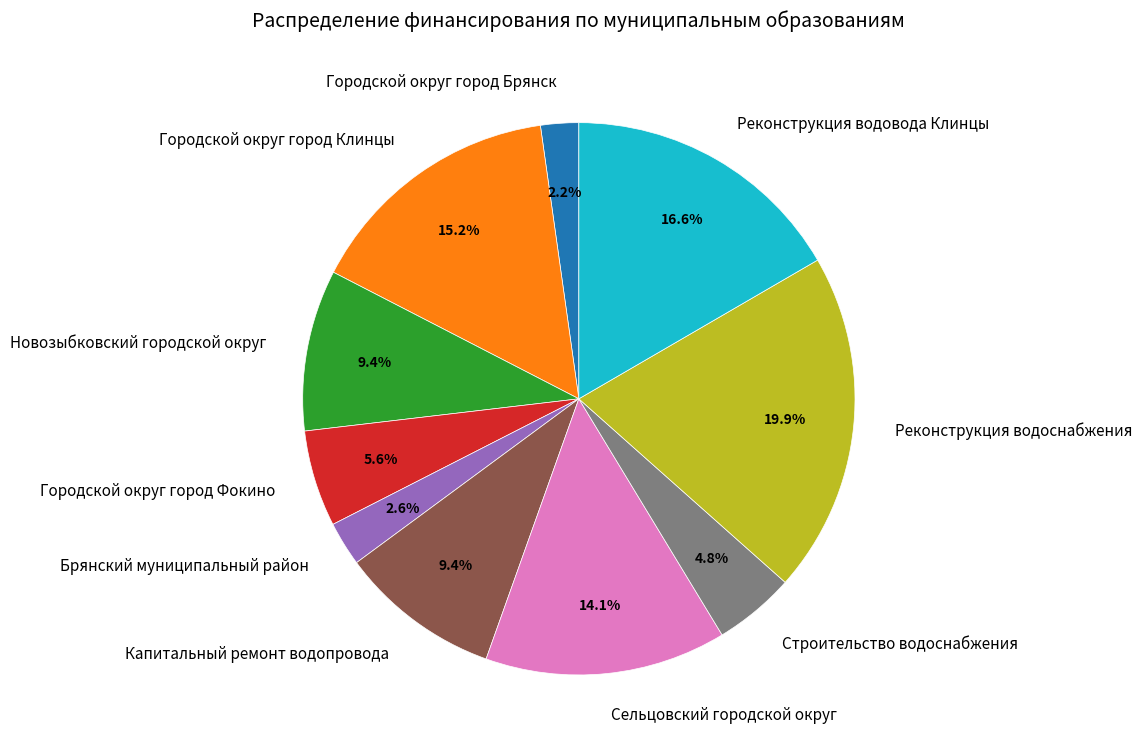

To the nearest percent, what percentage of the pie is Брянский муниципальный район?

3%